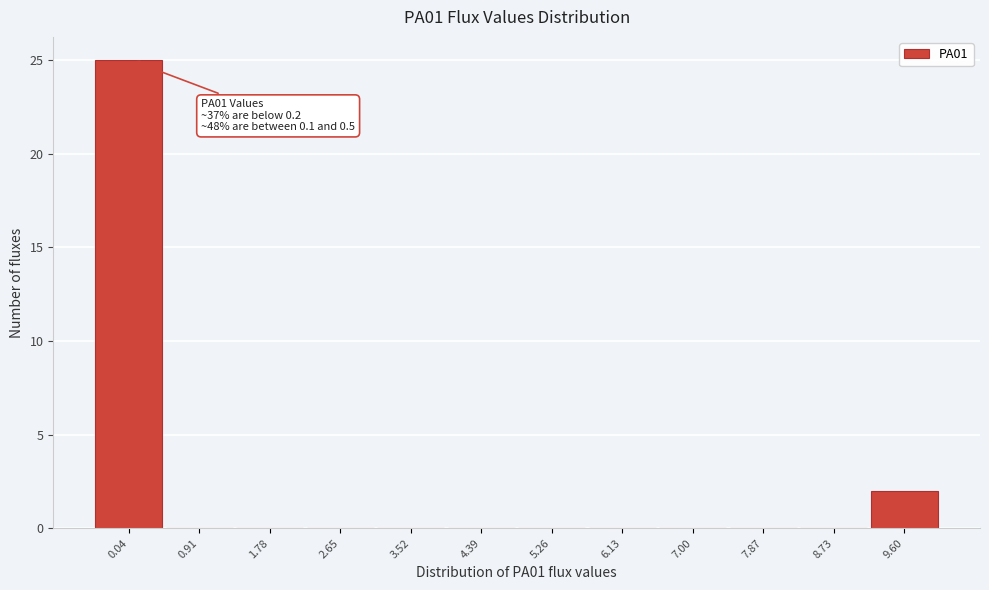

Reading left to right, transcribe all the data shown in this chart.

0.04=25	0.91=0	1.78=0	2.65=0	3.52=0	4.39=0	5.26=0	6.13=0	7.00=0	7.87=0	8.73=0	9.60=2